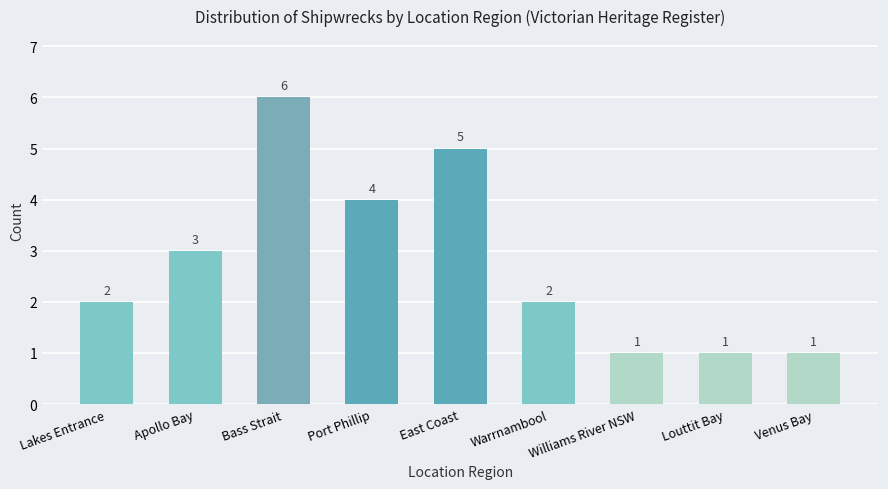

Which category has the highest value across all series?

Bass Strait